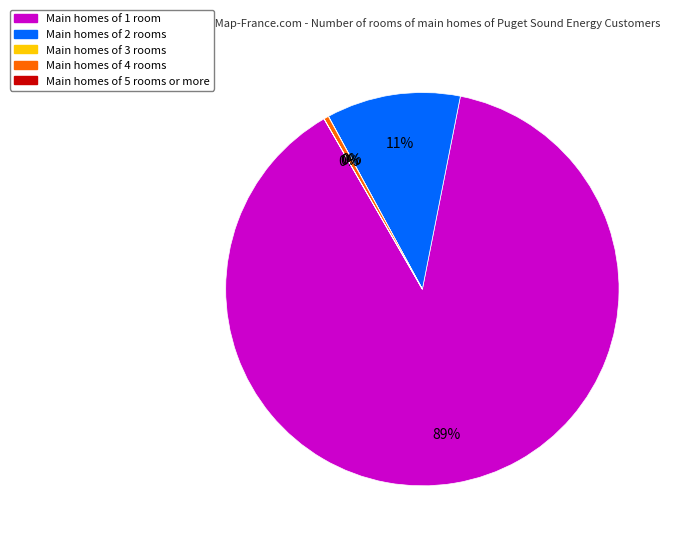

To the nearest percent, what is the difference between the largest and smallest slice percentages?

89%